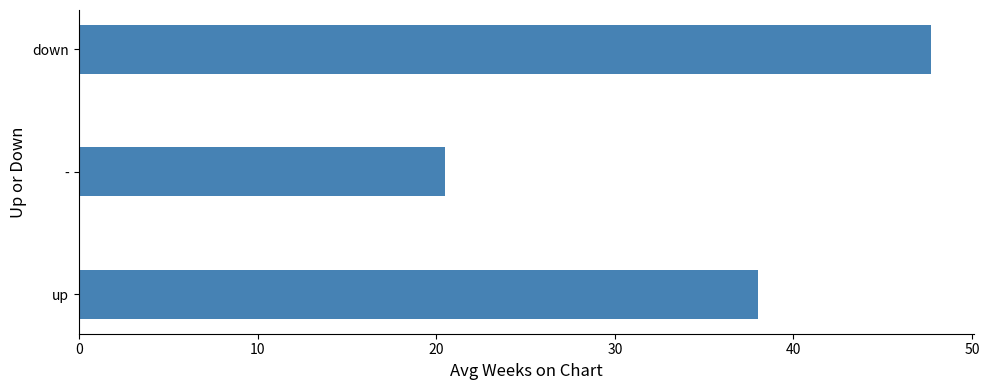

How many bars are there in total?

3